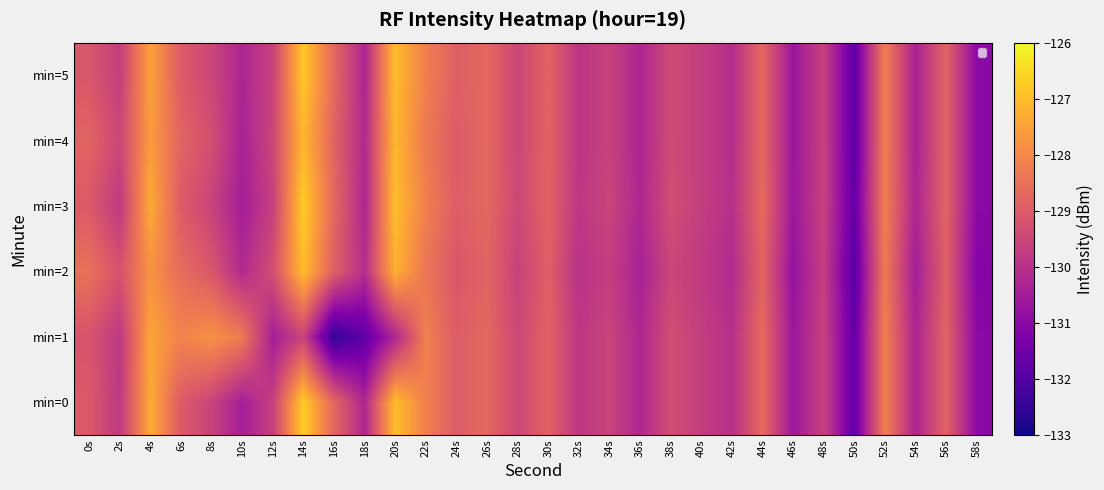

At 14s, list the series in order from largest to smallest.

min=0, min=3, min=5, min=2, min=4, min=1